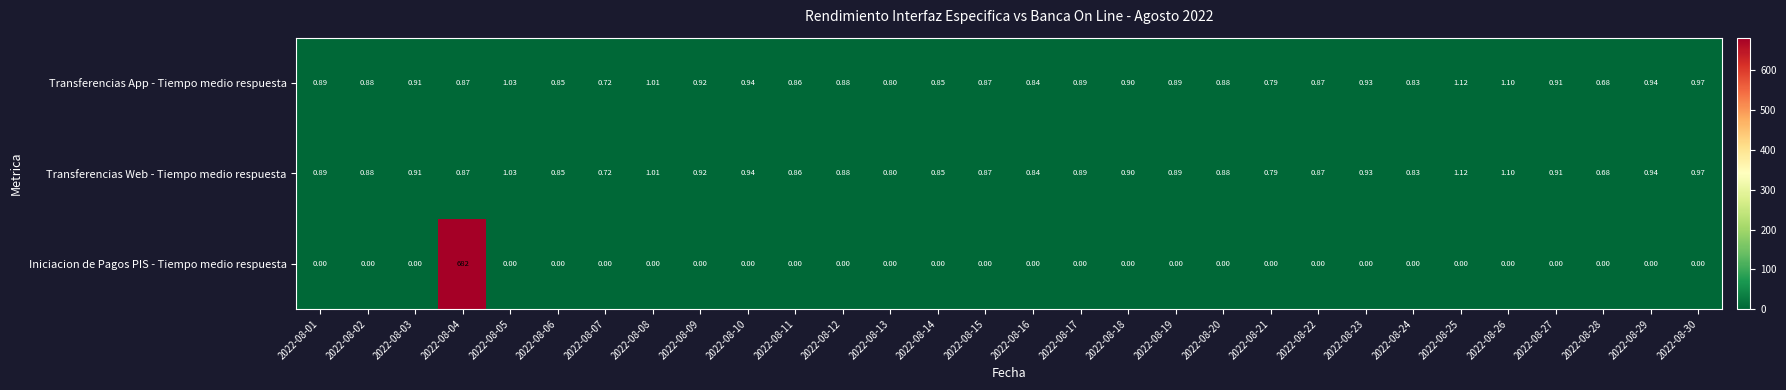

Which series has the widest spread of values?

Iniciacion de Pagos PIS - Tiempo medio respuesta